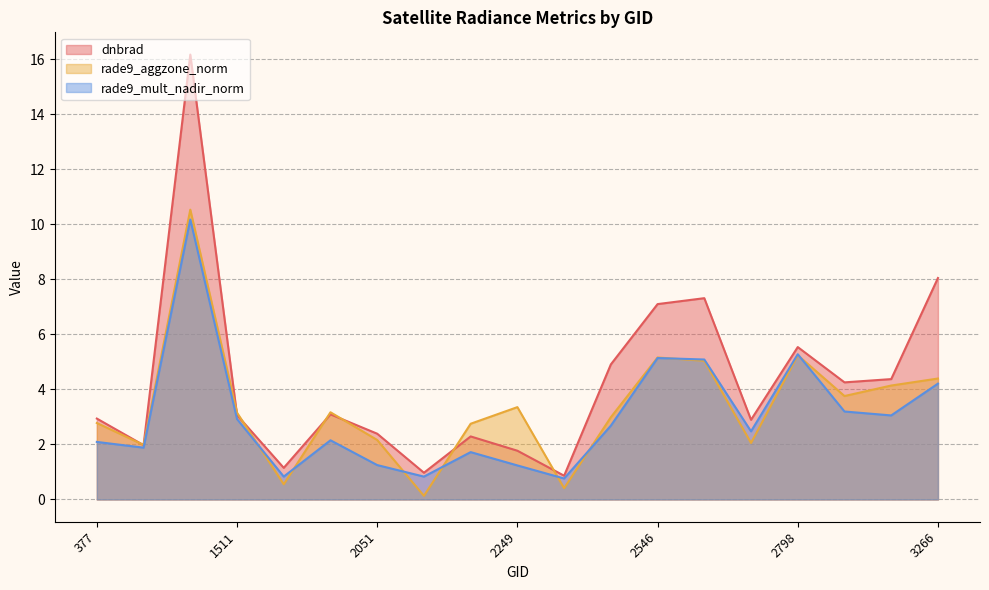

Does the chart display data point markers on the line(s)?

No